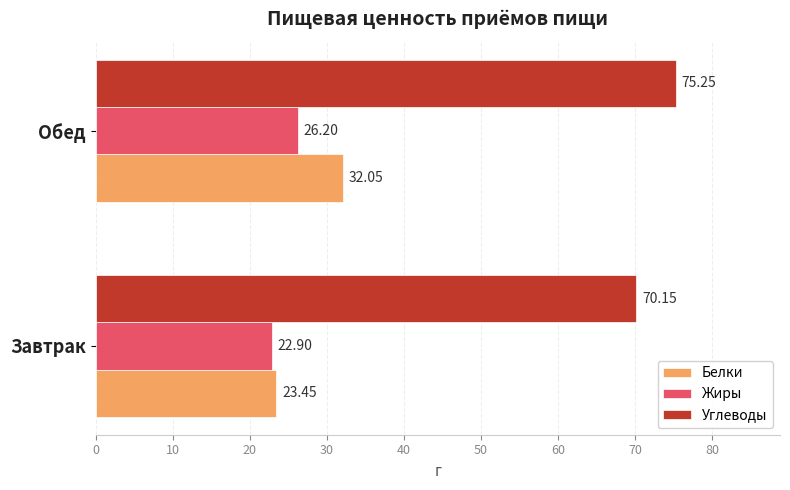

At which category does the chart reach its peak across all series?

Обед